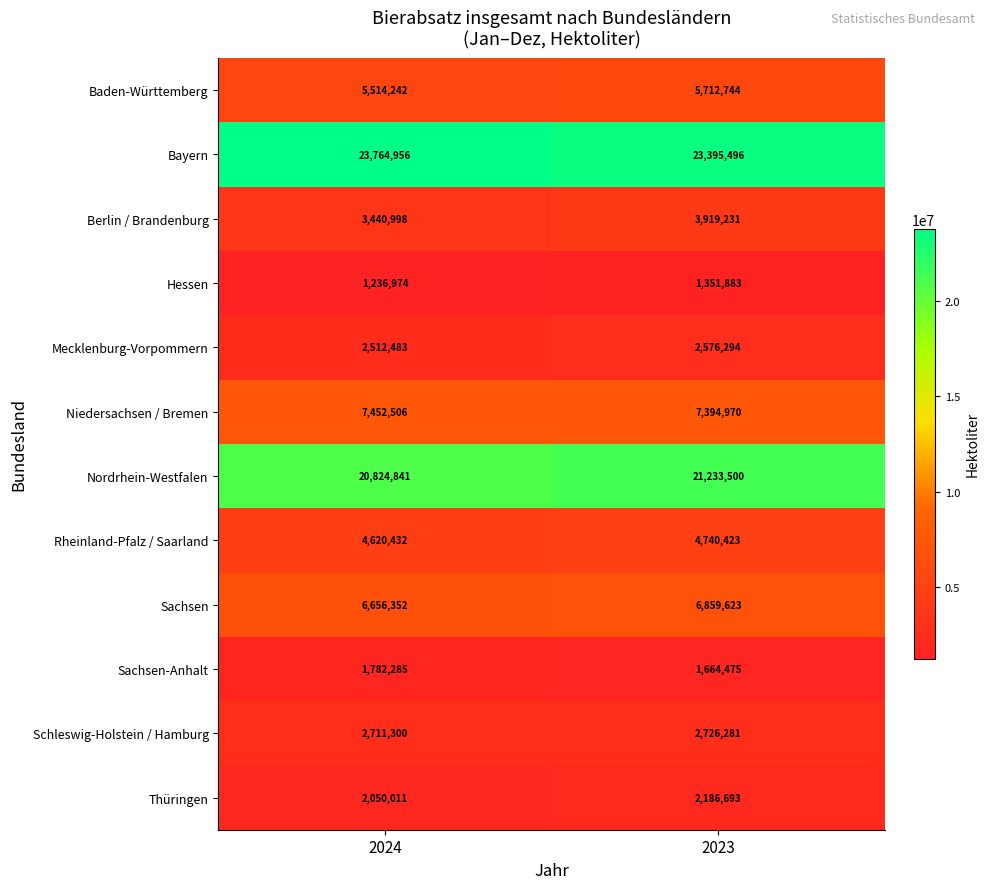

Reading left to right, transcribe all the data shown in this chart.

Baden-Württemberg: 5514242	5712744
Bayern: 23764956	23395496
Berlin / Brandenburg: 3440998	3919231
Hessen: 1236974	1351883
Mecklenburg-Vorpommern: 2512483	2576294
Niedersachsen / Bremen: 7452506	7394970
Nordrhein-Westfalen: 20824841	21233500
Rheinland-Pfalz / Saarland: 4620432	4740423
Sachsen: 6656352	6859623
Sachsen-Anhalt: 1782285	1664475
Schleswig-Holstein / Hamburg: 2711300	2726281
Thüringen: 2050011	2186693